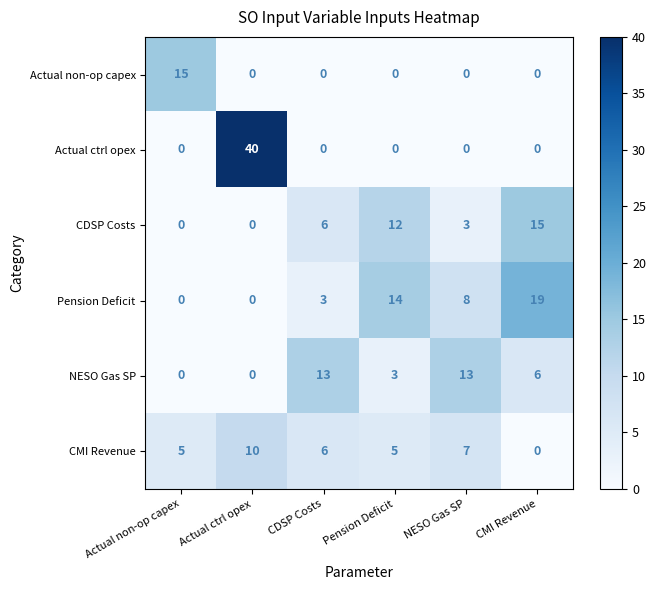

True or false: Actual ctrl opex has a value of 40 at Actual ctrl opex.

True